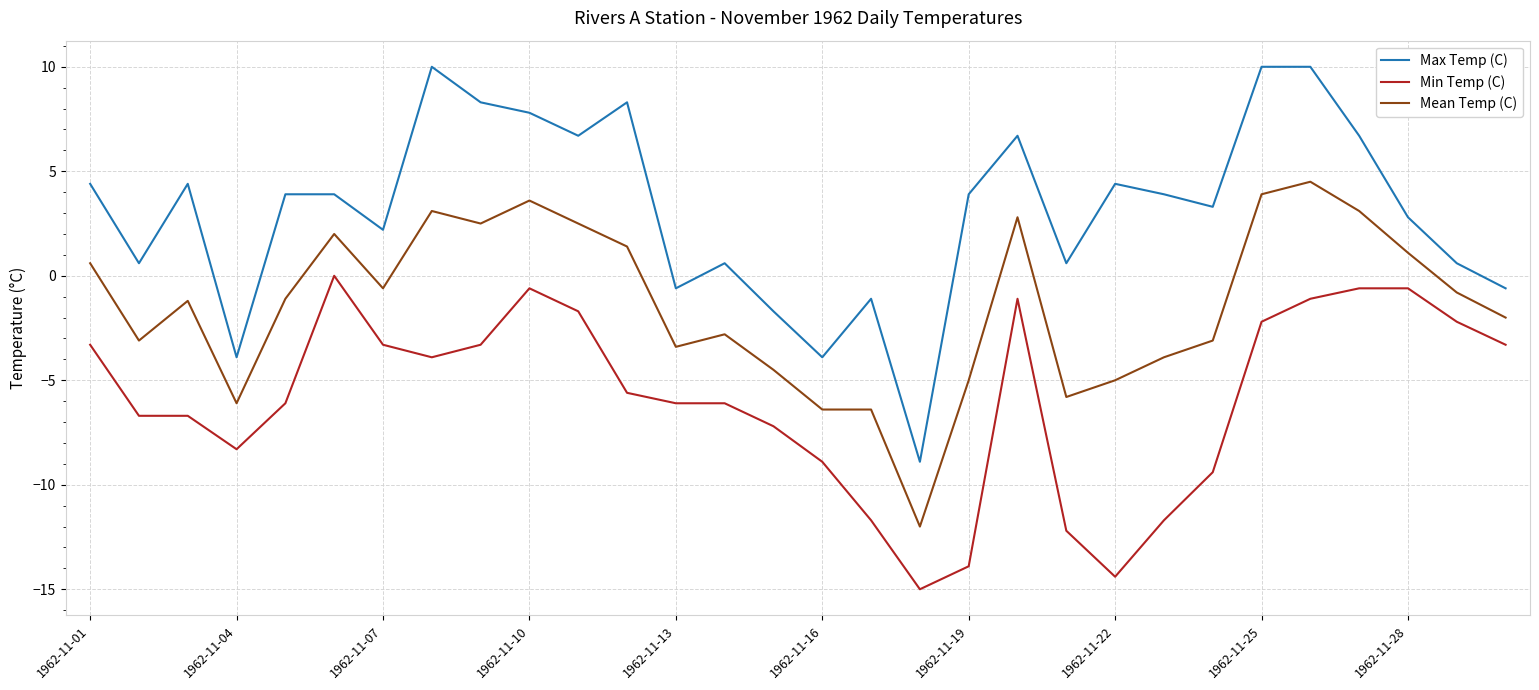

Which series has the largest range (max minus min)?

Max Temp (C)